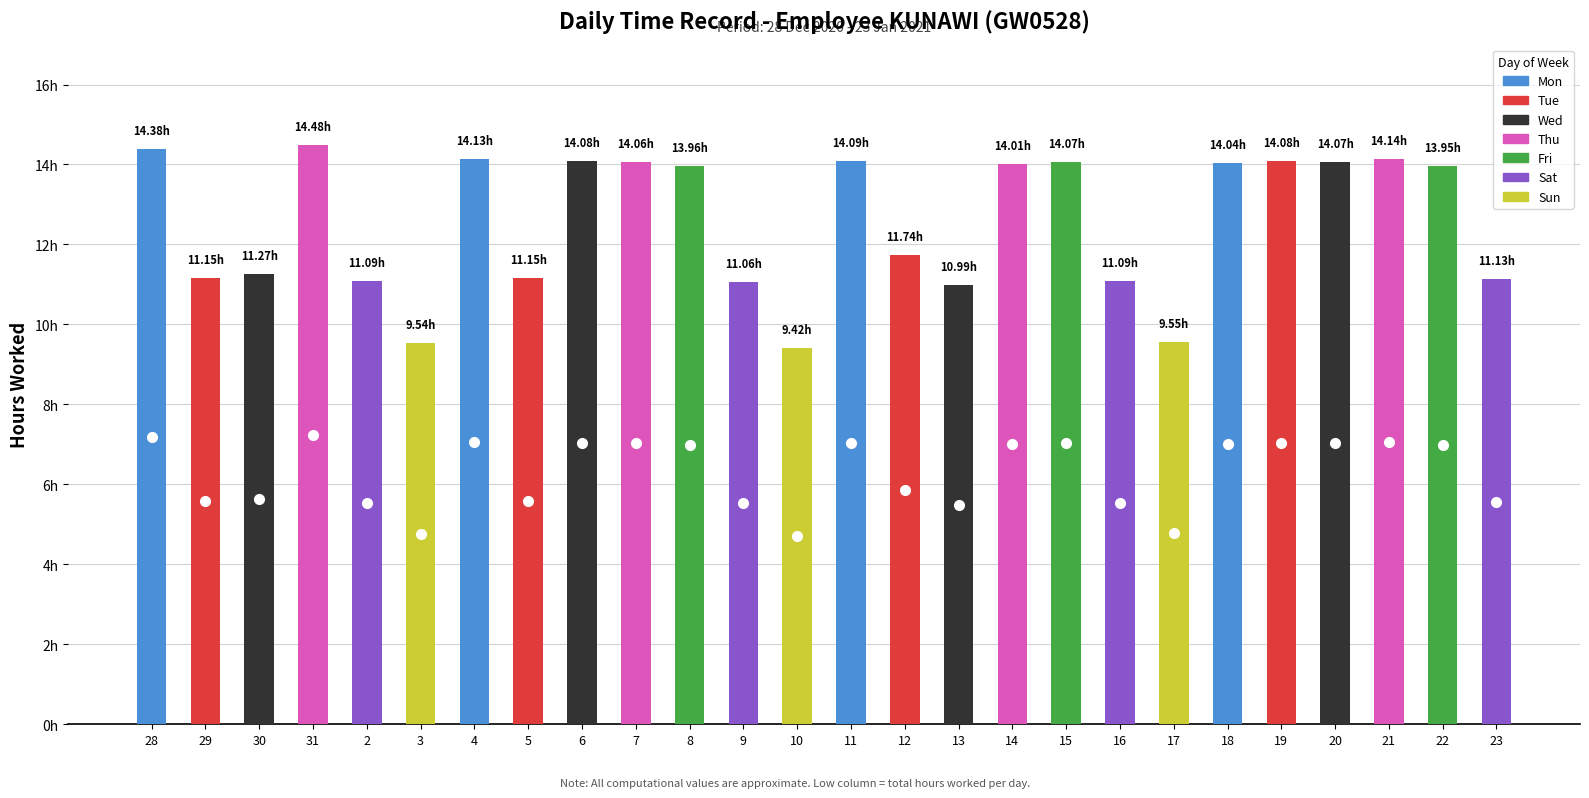

What is the total value across all series at 13?

11.0